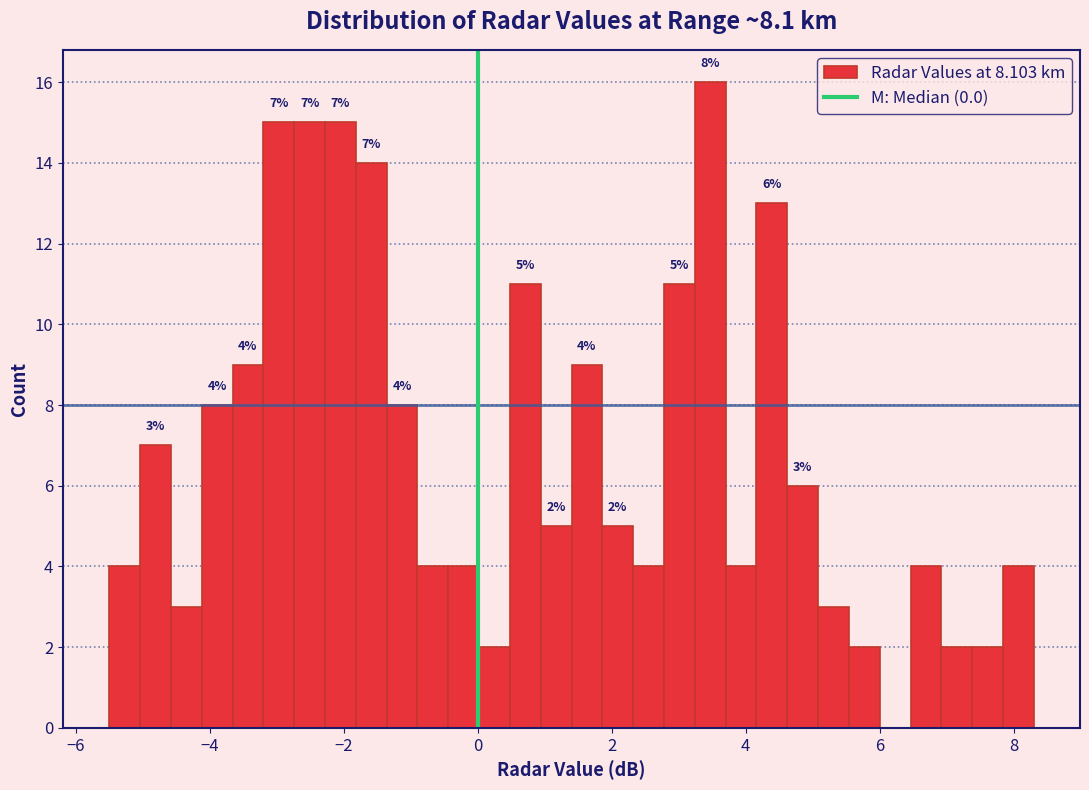

Read against the x-axis, roughly where is the centre of the tallest bar?

3.4